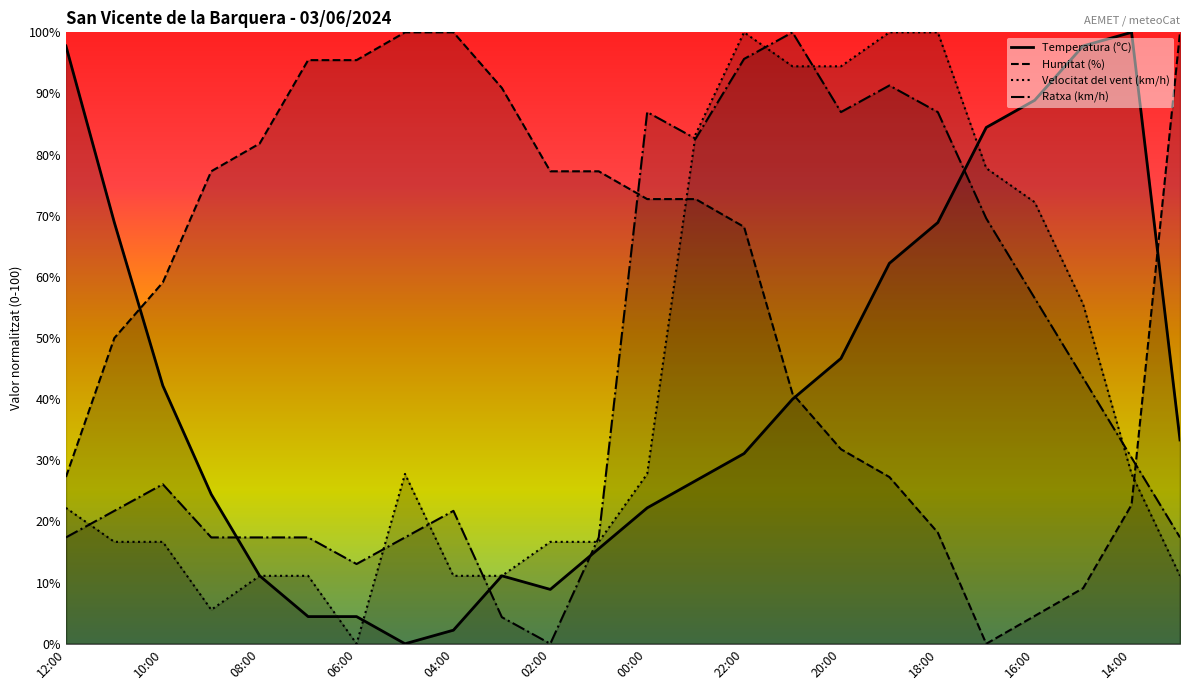

At how many categories does at least one series exceed 13?

24